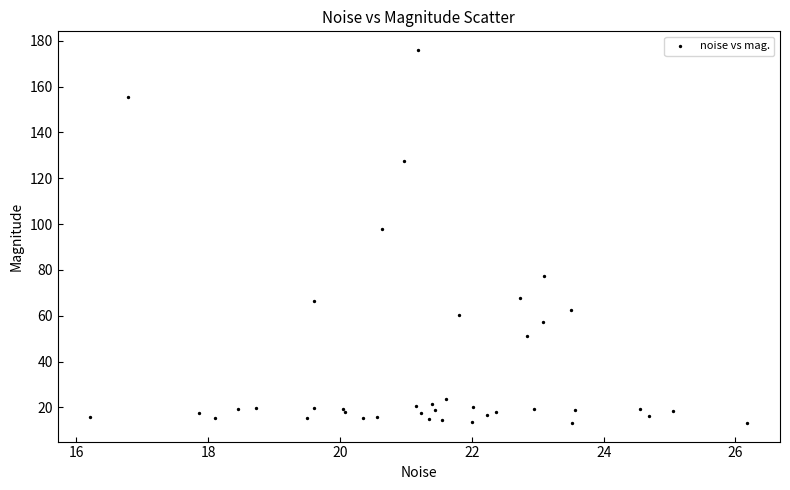

What Y value in the scatter plot is closest to 94?

97.9